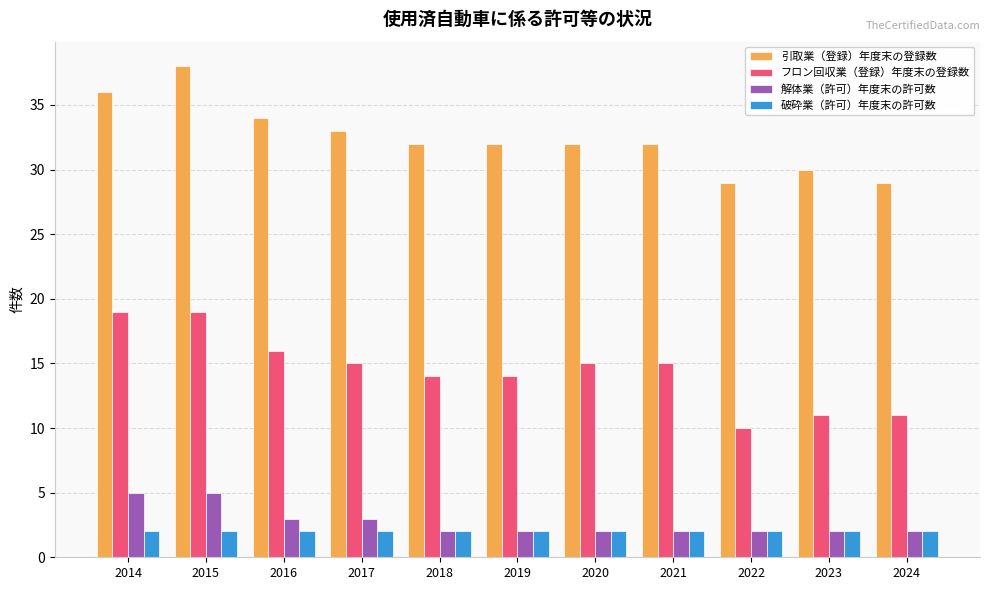

What is the sum of all 破砕業（許可）年度末の許可数 values?

22